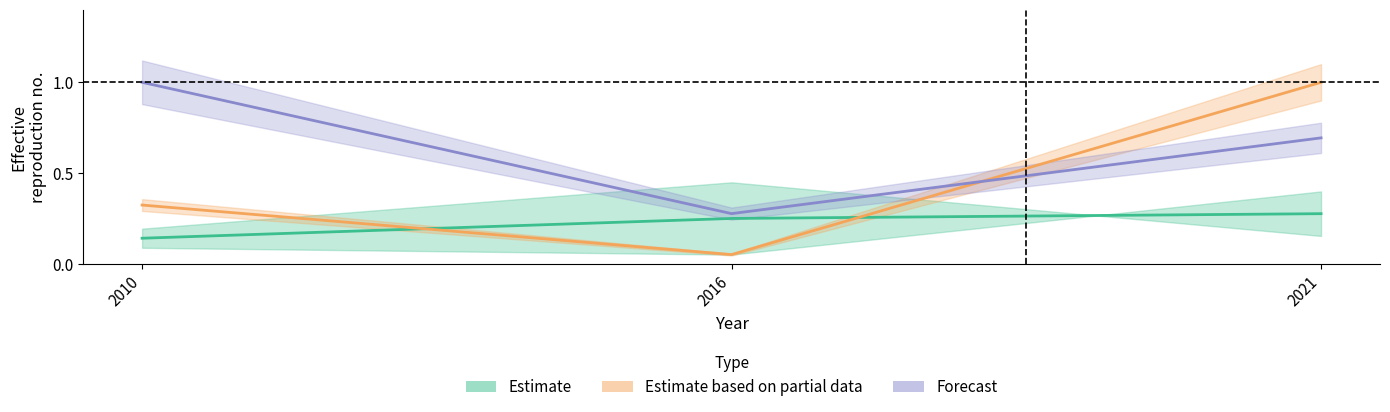

At which label is Forecast closest to 0?

2016